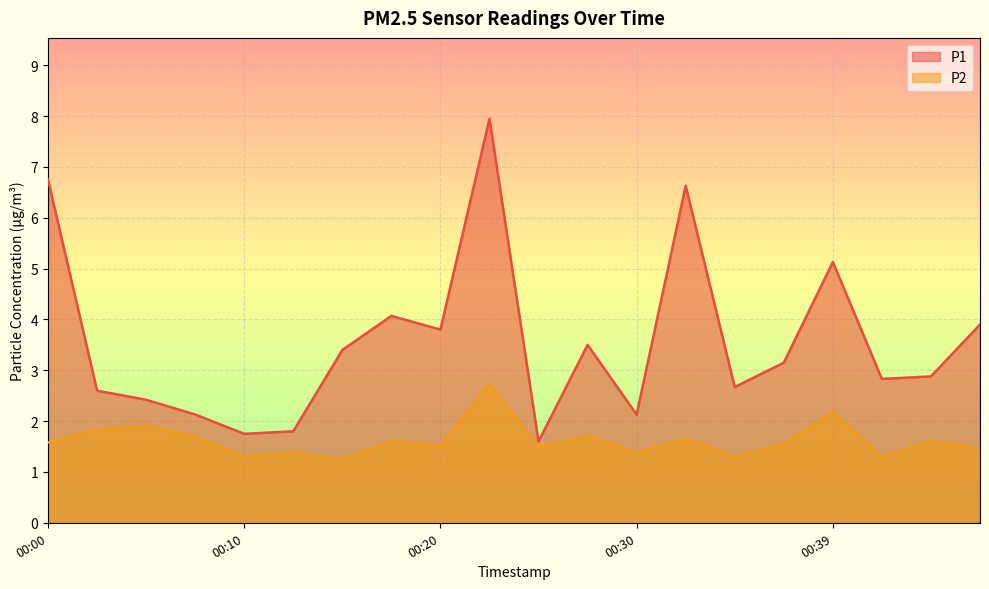

Which series changed the most between 00:20 and 00:30?

P1